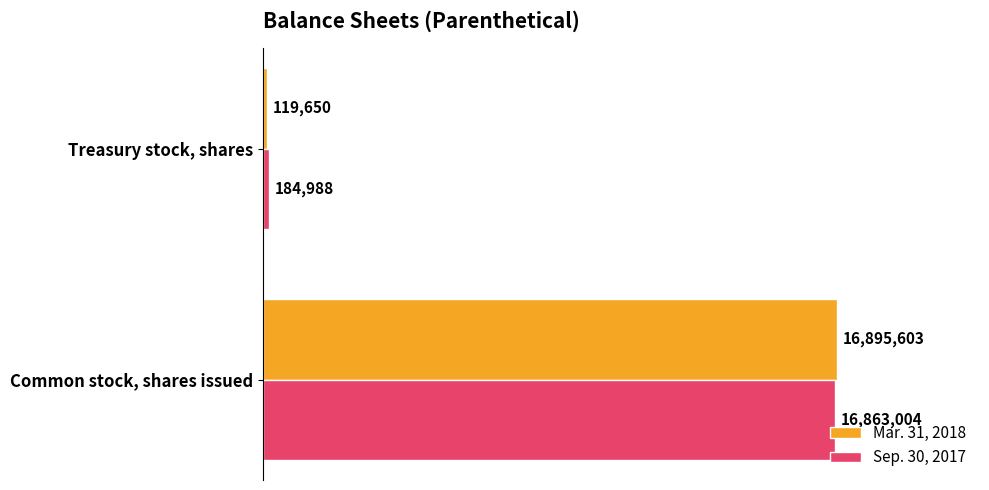

What are all the series names shown in the legend?

Mar. 31, 2018, Sep. 30, 2017